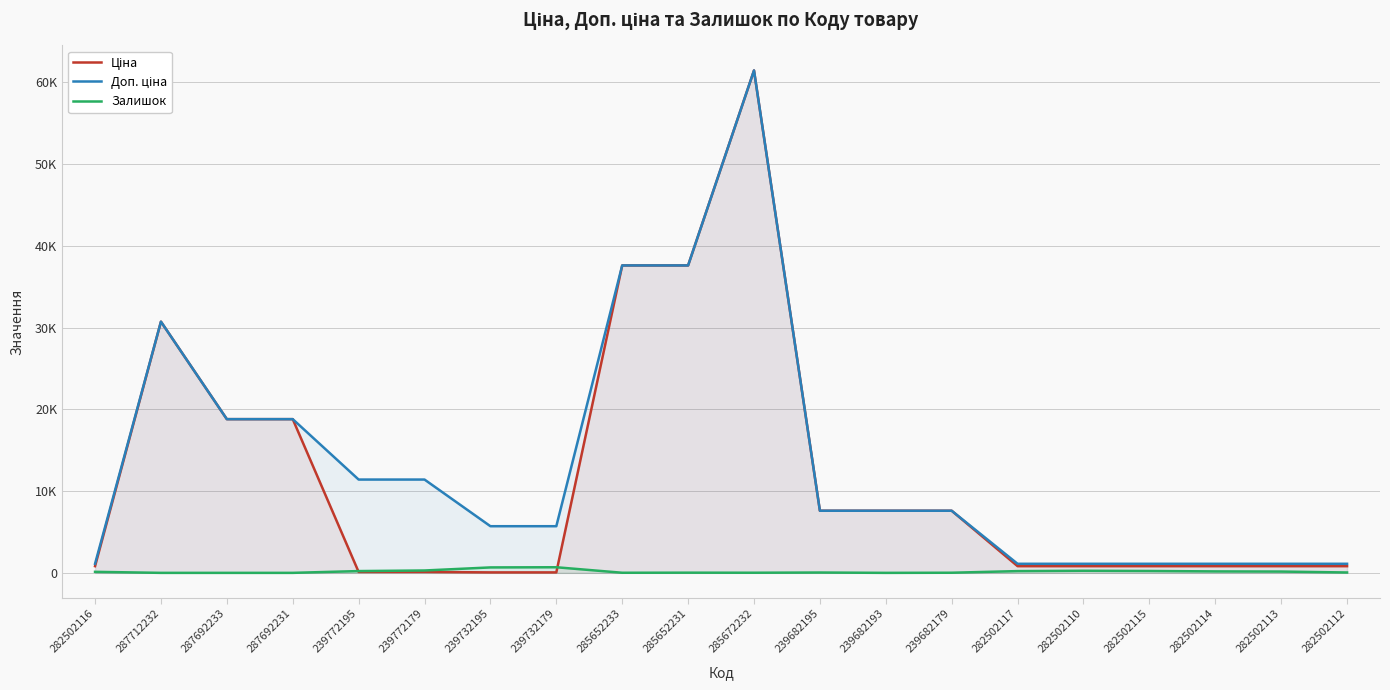

How many data points does each series have?

20